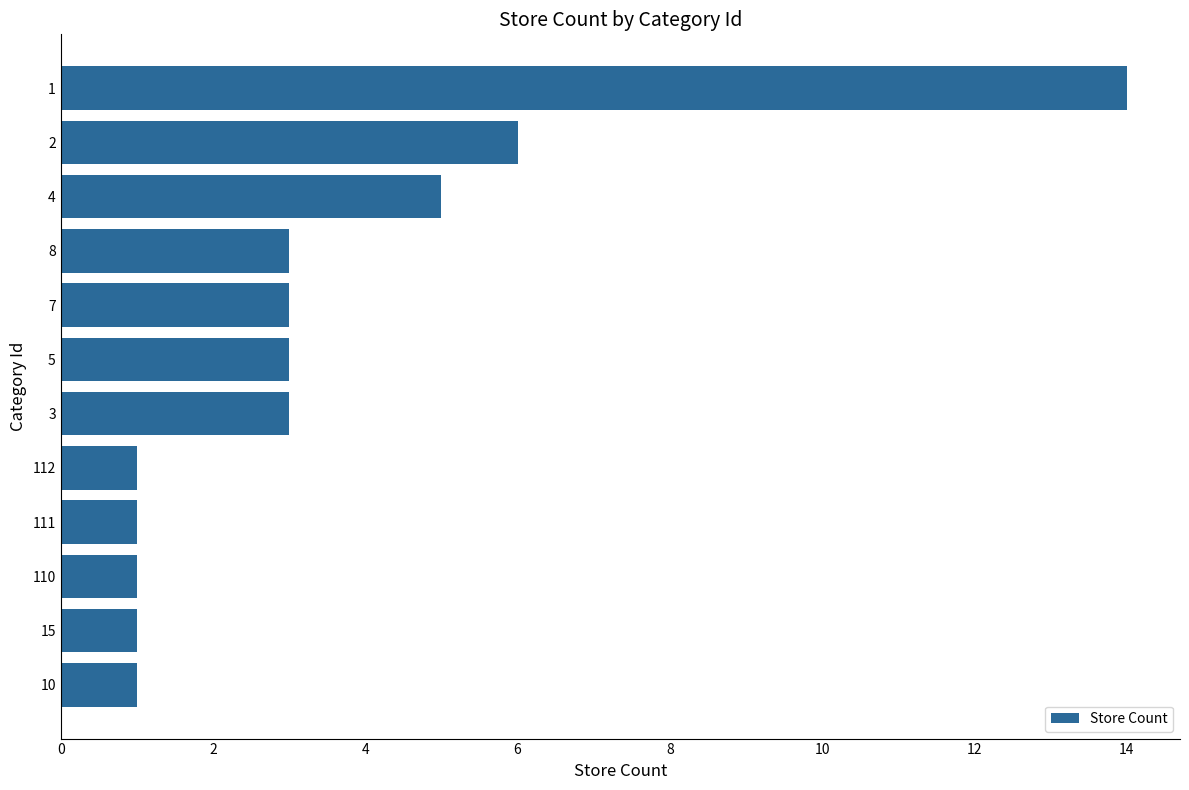

Reading bottom to top, what are all the values shown in this chart?

10=1	15=1	110=1	111=1	112=1	3=3	5=3	7=3	8=3	4=5	2=6	1=14